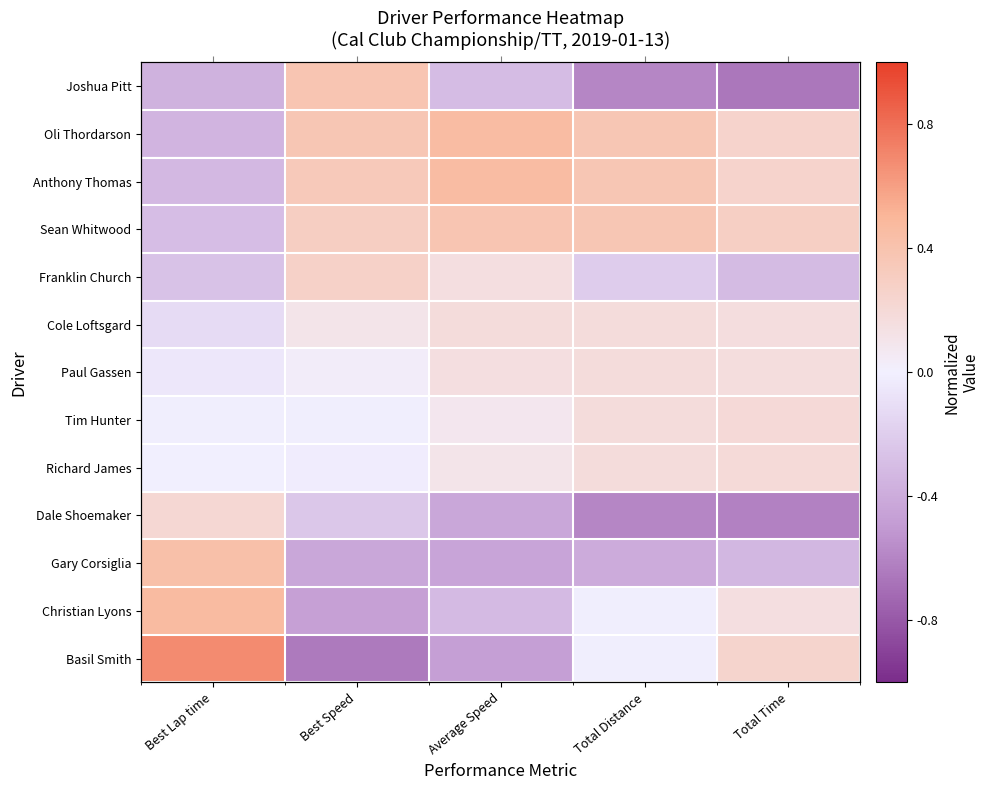

What is the difference between the maximum and minimum values in the Anthony Thomas series?

0.8